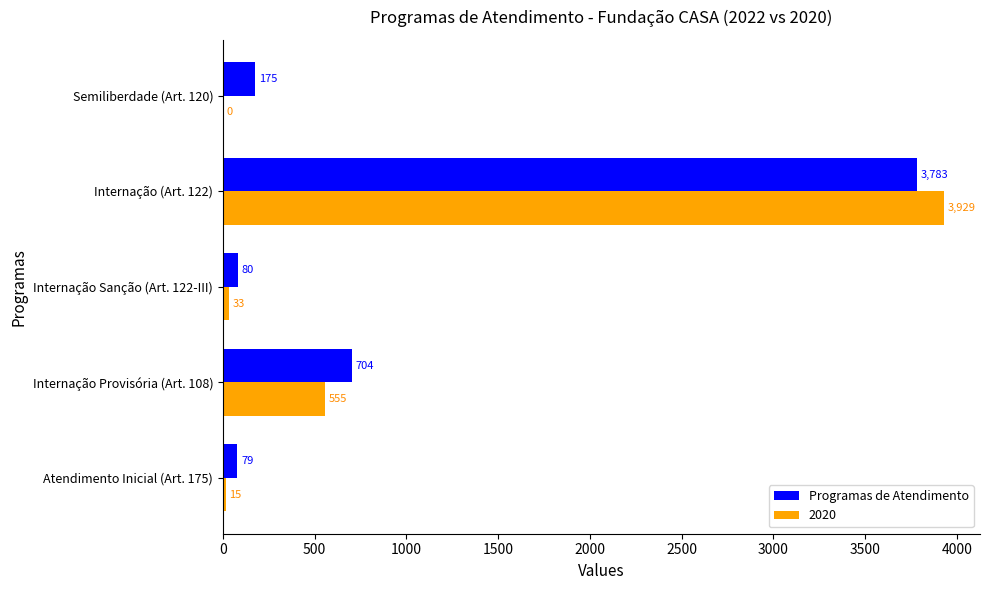

The value of Programas de Atendimento at Semiliberdade (Art. 120) is 175. True or false?

True